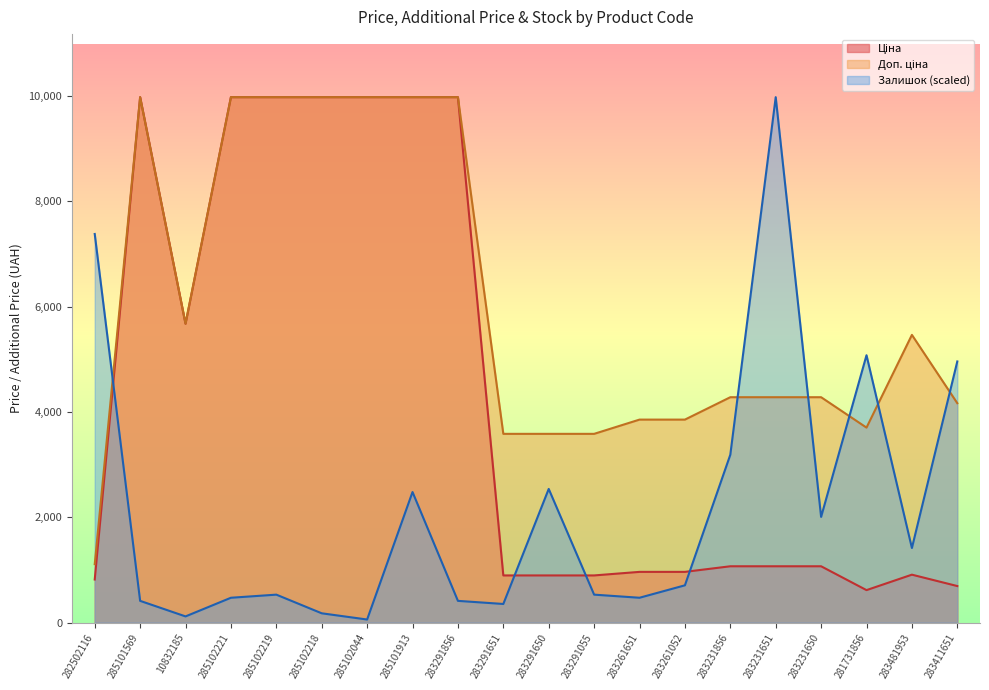

What is the sum of the Залишок values at 283261052 and 283231651?

10683.3